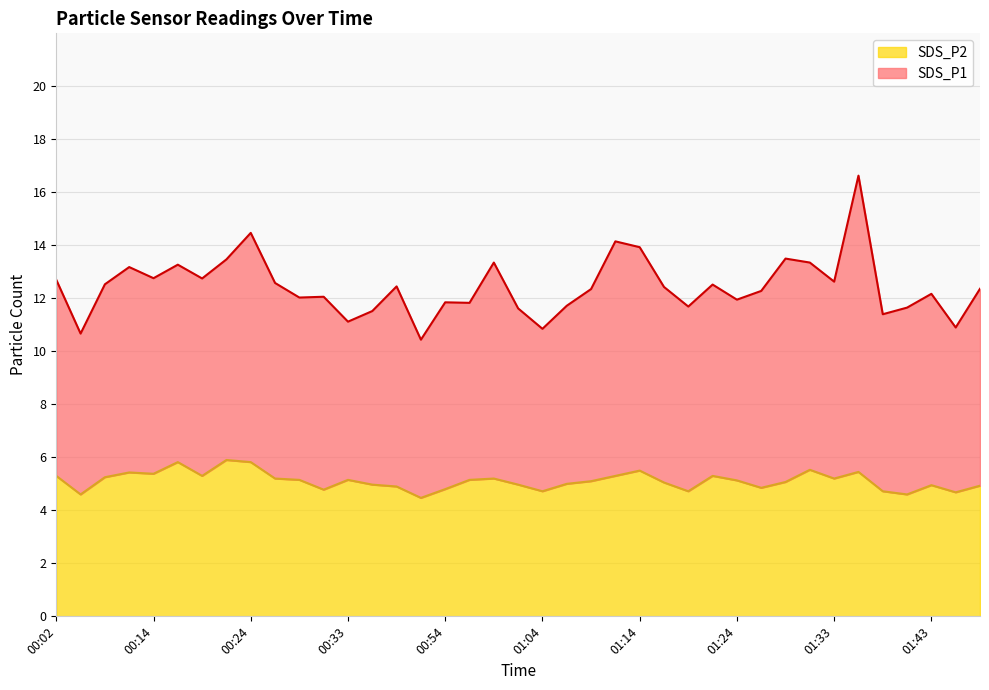

What is the label of the 20th point from the right?

01:02